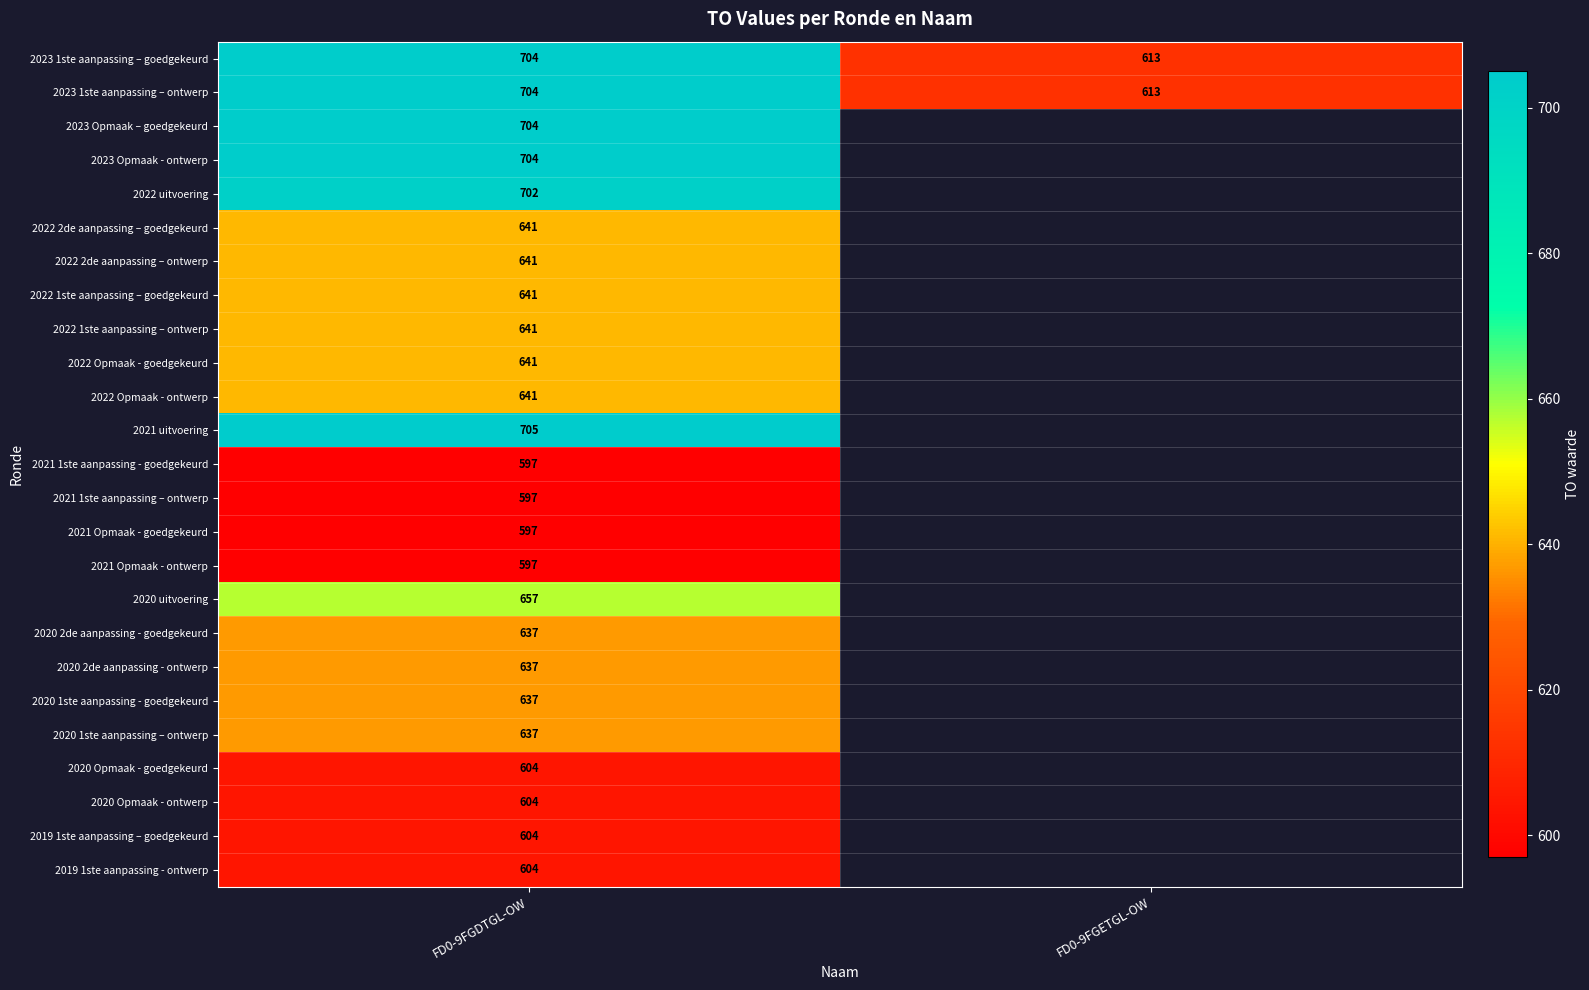

List the labels in order of 2023 1ste aanpassing – goedgekeurd value, smallest first.

FD0-9FGETGL-OW, FD0-9FGDTGL-OW